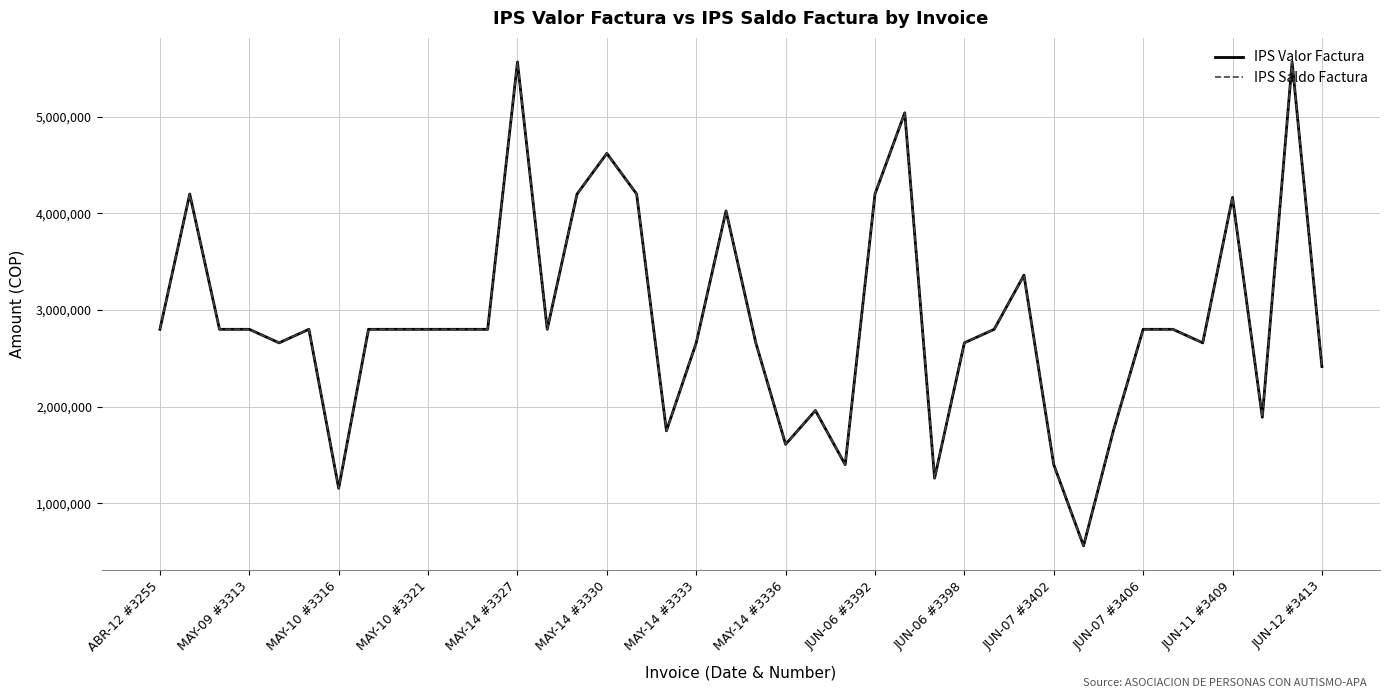

How many lines are shown in the chart?

2